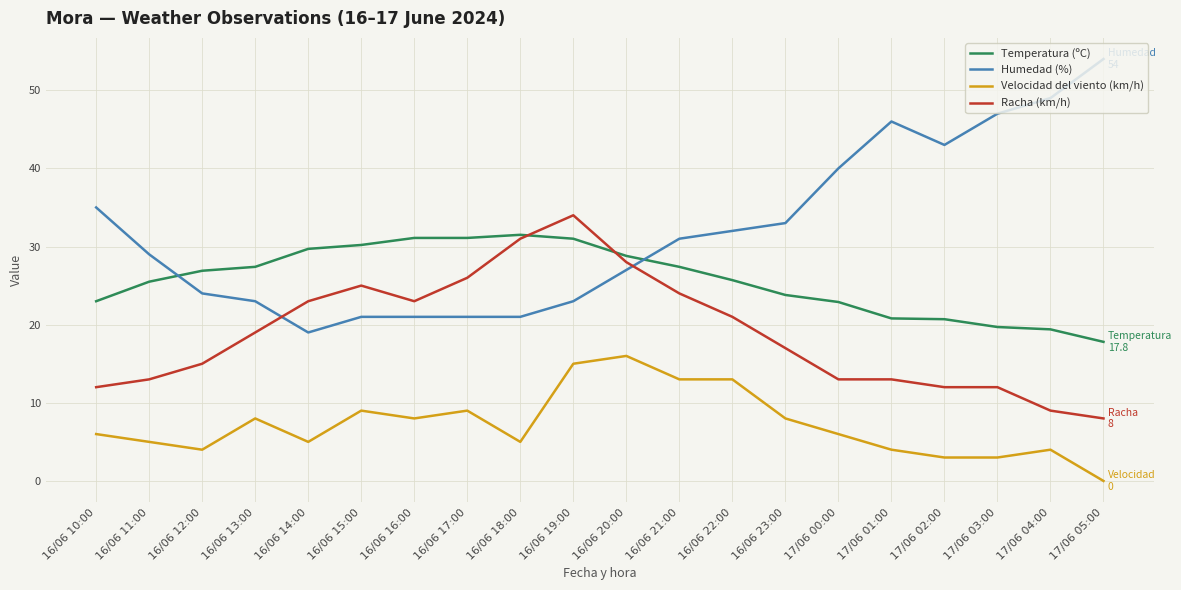

True or false: Racha (km/h) and Velocidad del viento (km/h) intersect in this chart.

False